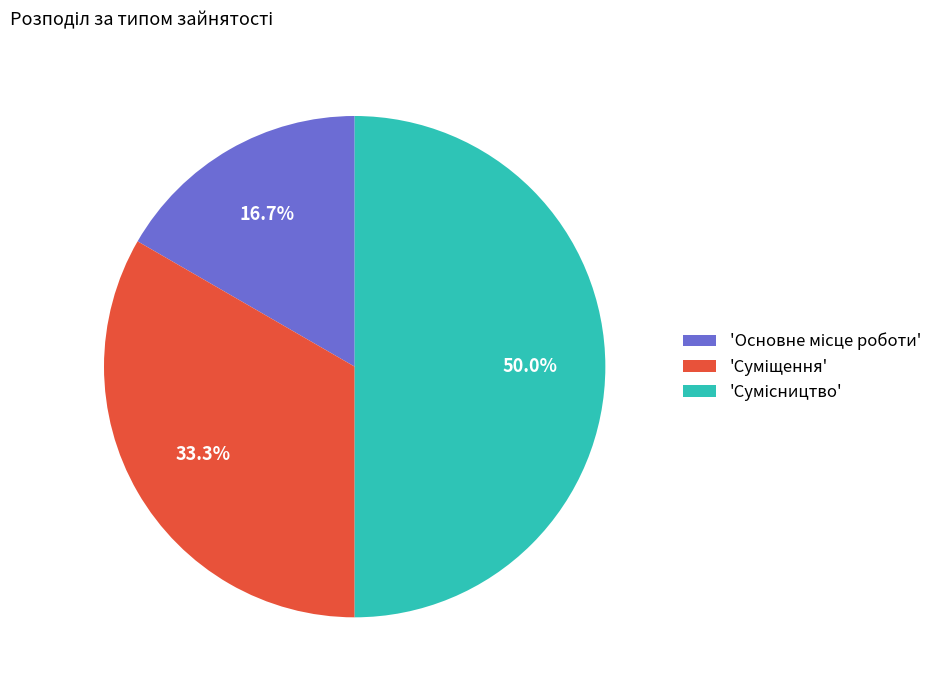

Which slice is the smallest?

Основне місце роботи